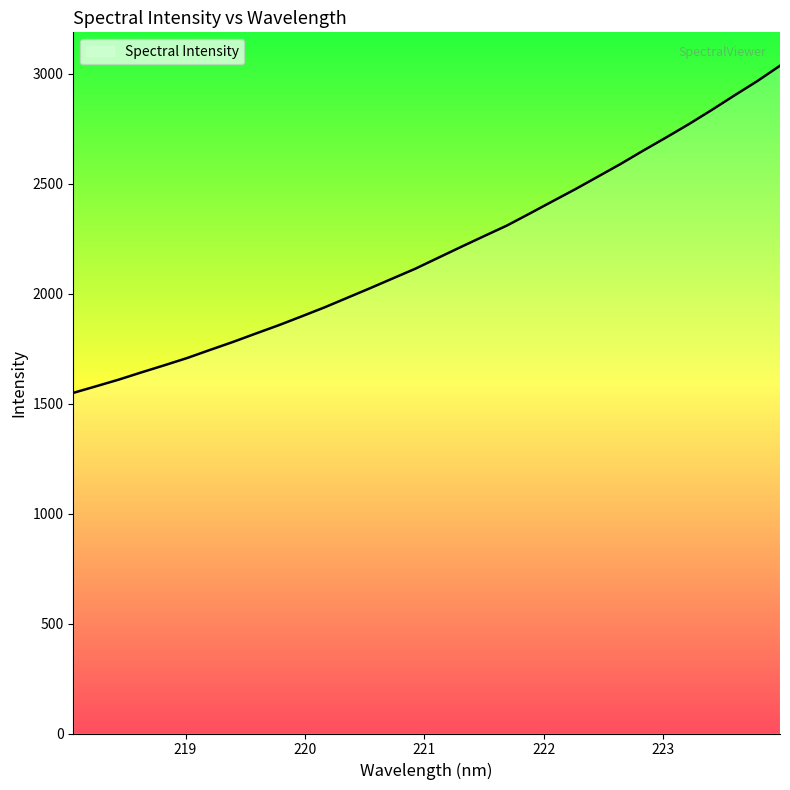

What is the smallest value displayed?

1548.3